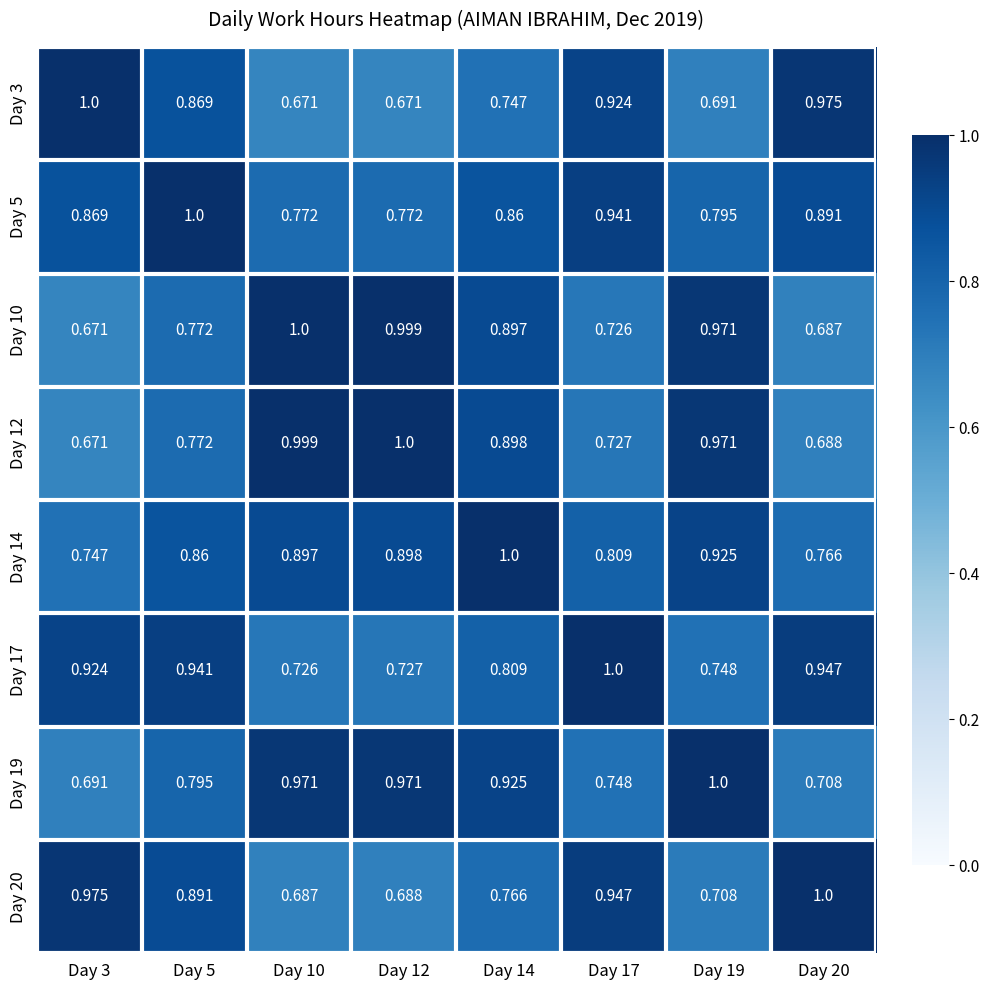

At Day 3, list the series in order from largest to smallest.

Day 3, Day 20, Day 17, Day 5, Day 14, Day 19, Day 10, Day 12